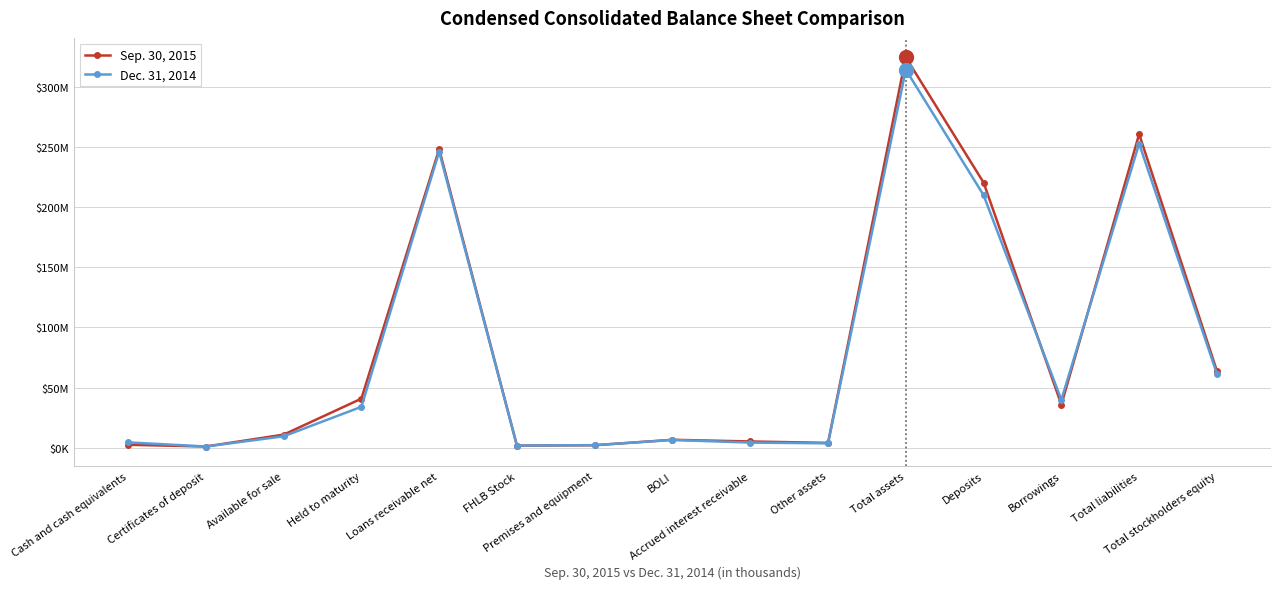

List the series in order of their overall mean, lowest first.

Dec. 31, 2014, Sep. 30, 2015